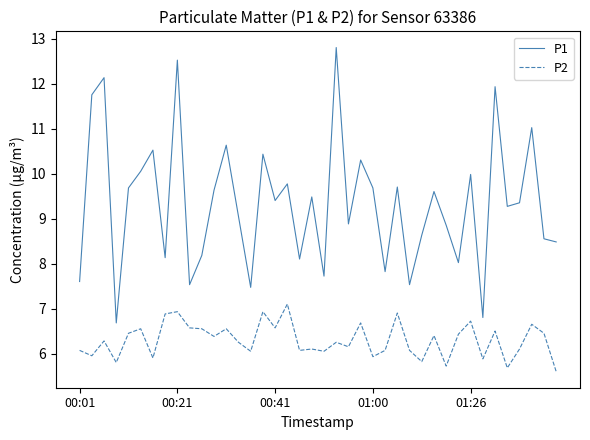

True or false: P1 and P2 cross at least once.

False